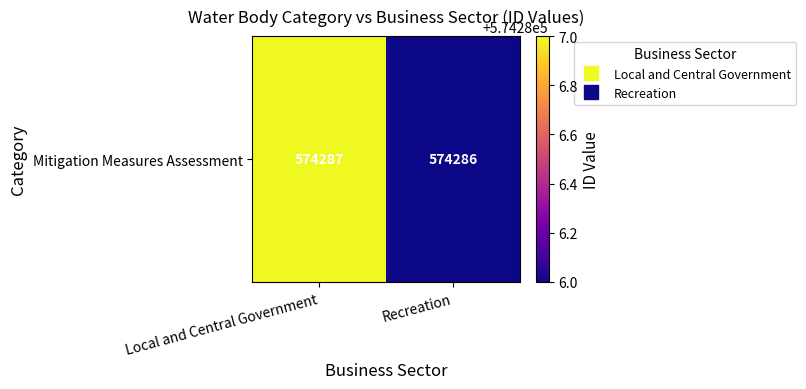

What value does the data have at Recreation?

574286